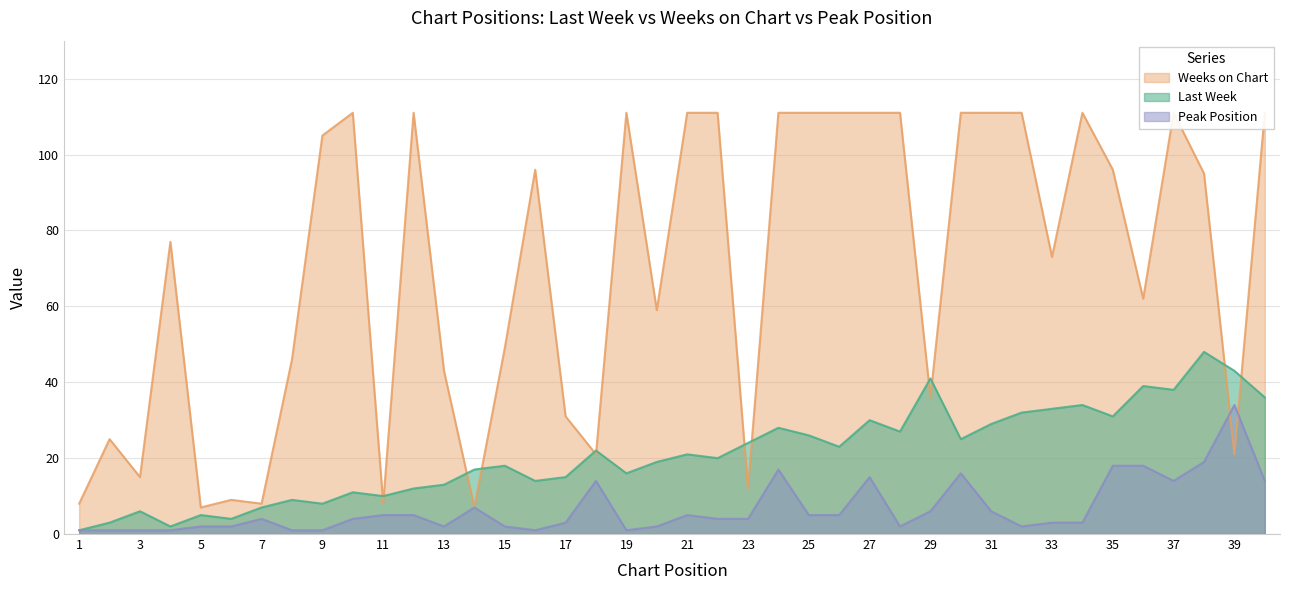

How many series are shown in this chart?

3